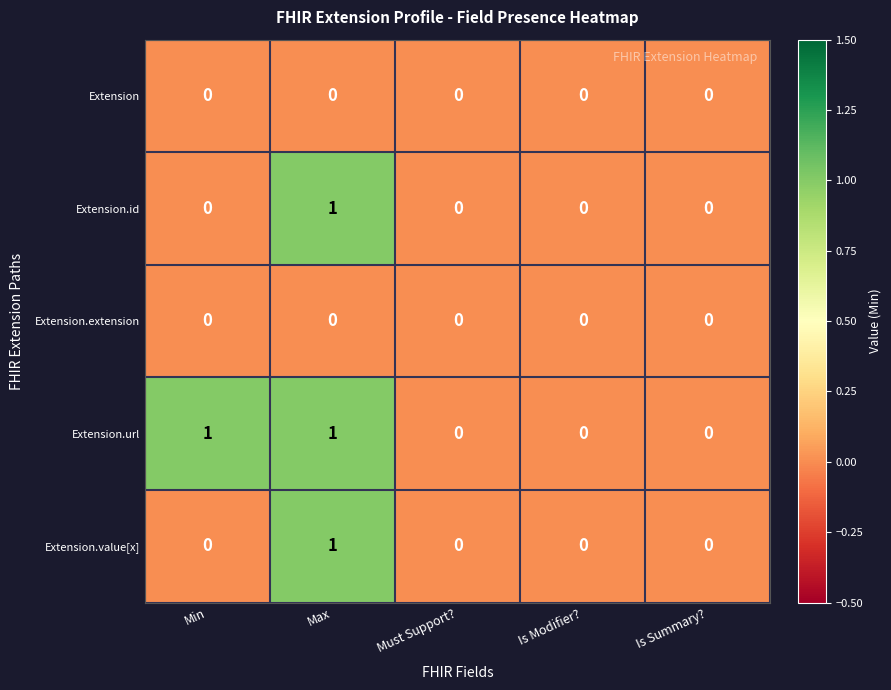

Which series changed the most between Min and Is Modifier??

Extension.url